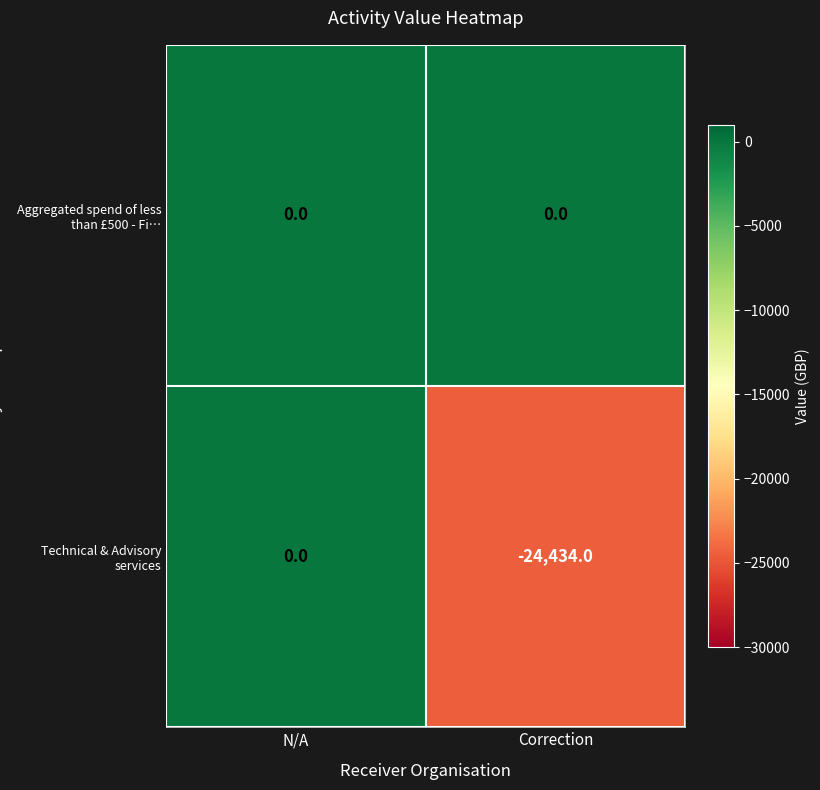

Reading right to left, list all the values displayed in this chart.

Aggregated spend of less than £500 - Fi…: 0	0
Technical & Advisory services: -24434	0